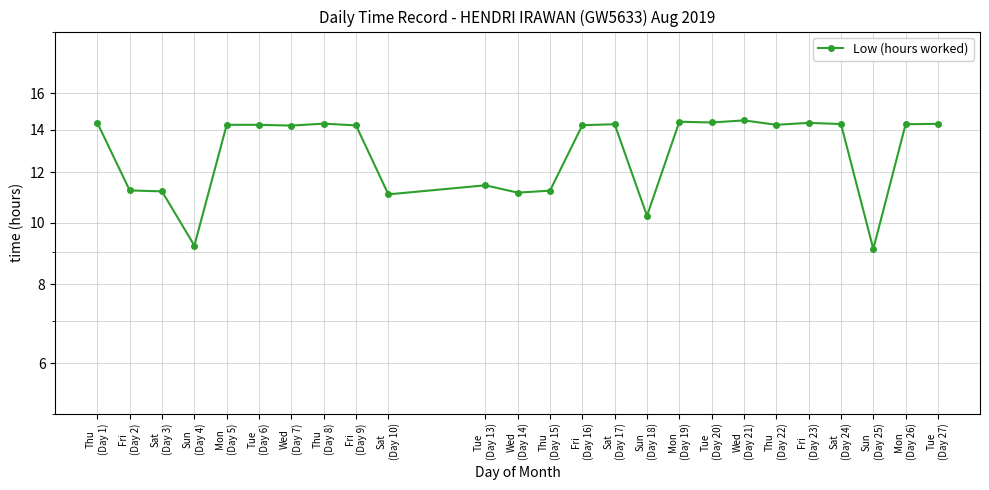

Which has a higher value, Tue
(Day 6) or Wed
(Day 21)?

Wed
(Day 21)